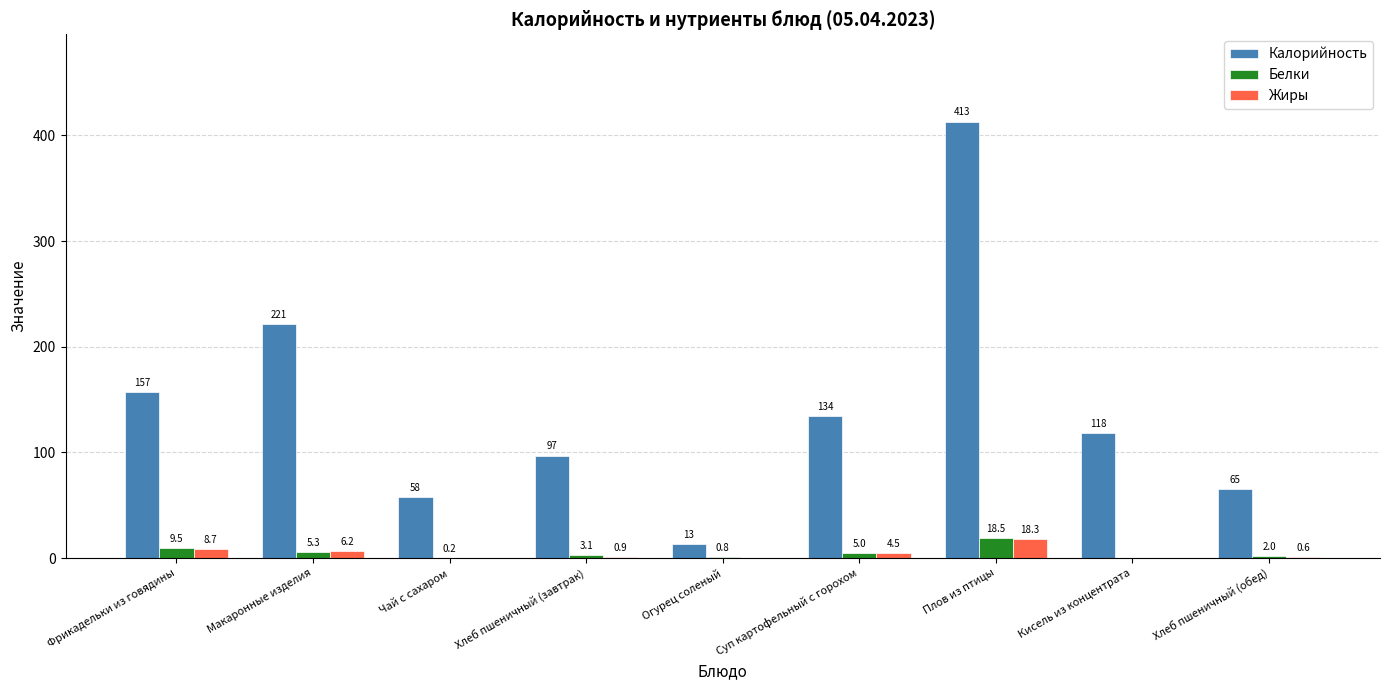

The value of Жиры at Хлеб пшеничный (завтрак) is 0.9. True or false?

True